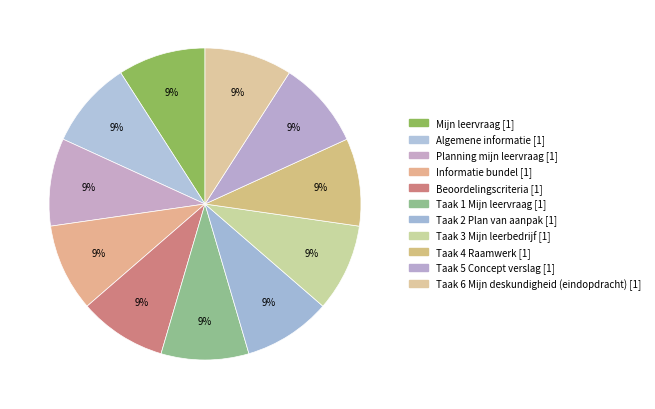

To the nearest percent, what is the difference between the Mijn leervraag and Taak 1 Mijn leervraag slice percentages?

0%